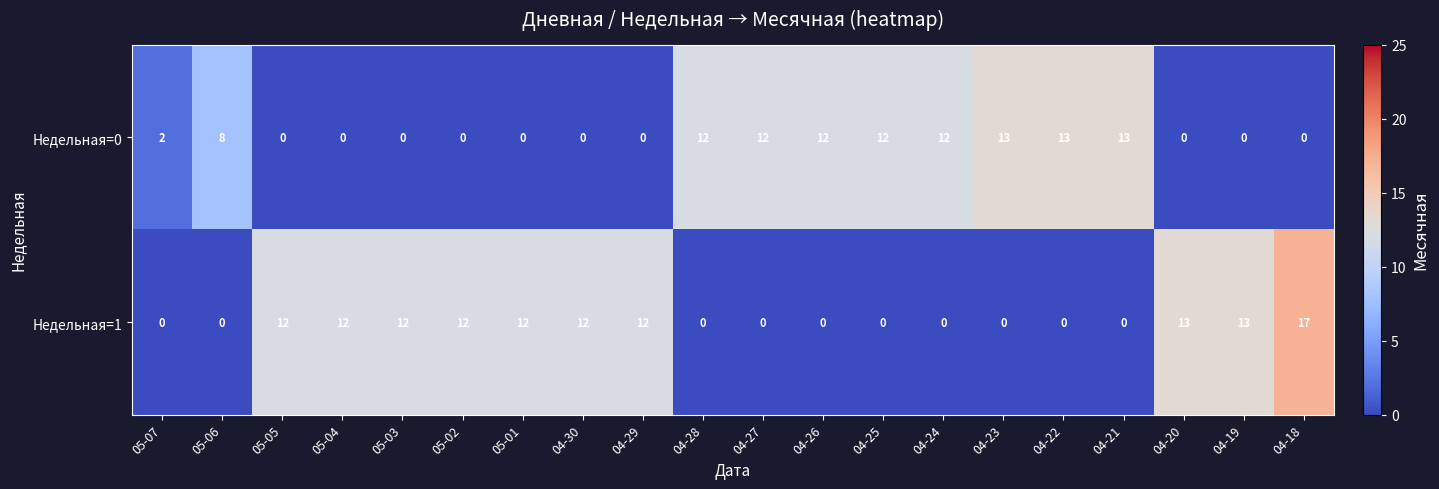

How many series are shown in this chart?

2